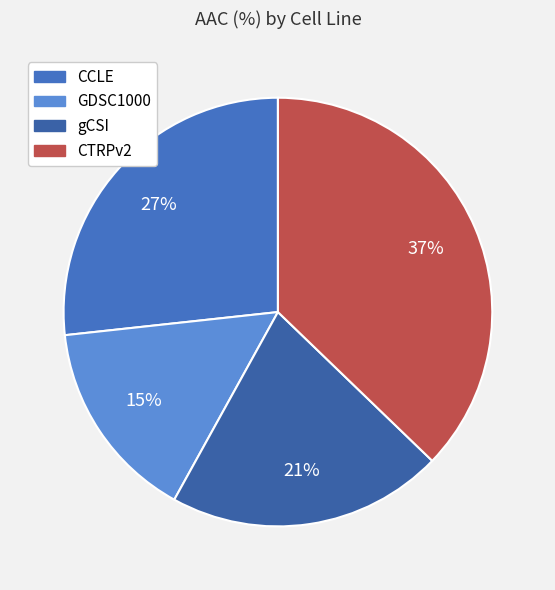

True or false: CCLE accounts for 19% of the total.

False